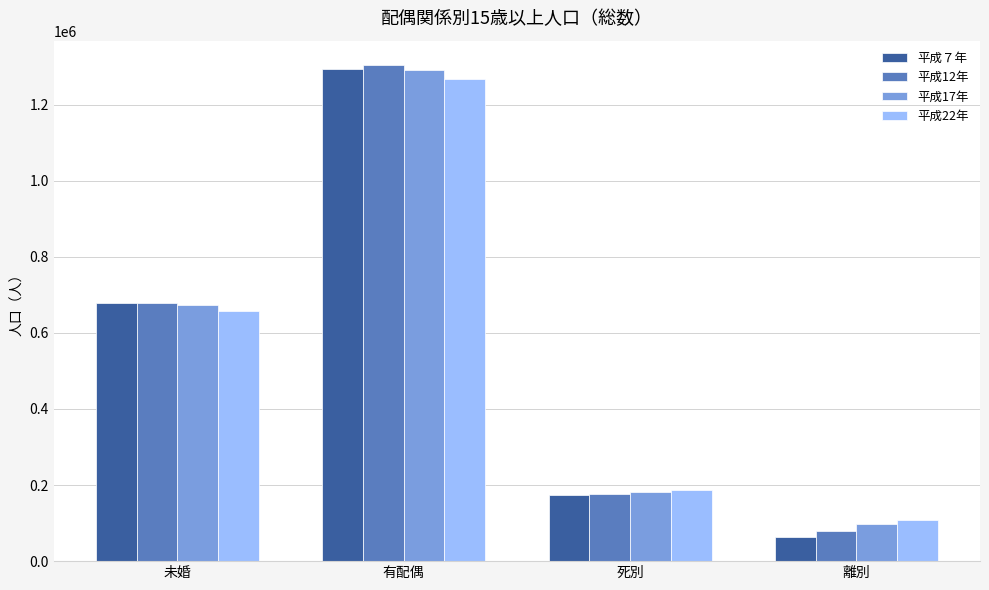

What are all the series names shown in the legend?

平成７年, 平成12年, 平成17年, 平成22年